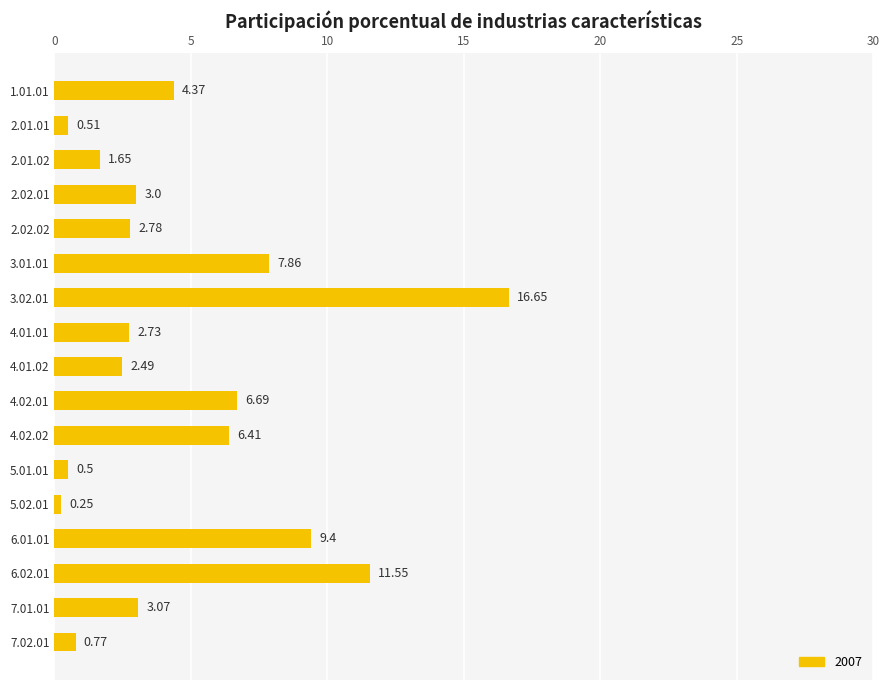

Rank the categories by value from lowest to highest.

5.02.01, 5.01.01, 2.01.01, 7.02.01, 2.01.02, 4.01.02, 4.01.01, 2.02.02, 2.02.01, 7.01.01, 1.01.01, 4.02.02, 4.02.01, 3.01.01, 6.01.01, 6.02.01, 3.02.01